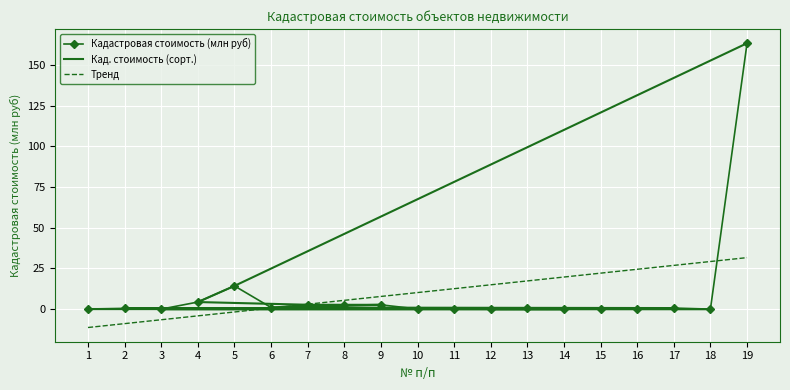

What are all the series names shown in the legend?

Кадастровая стоимость (млн руб), Кад. стоимость (сорт.), Тренд